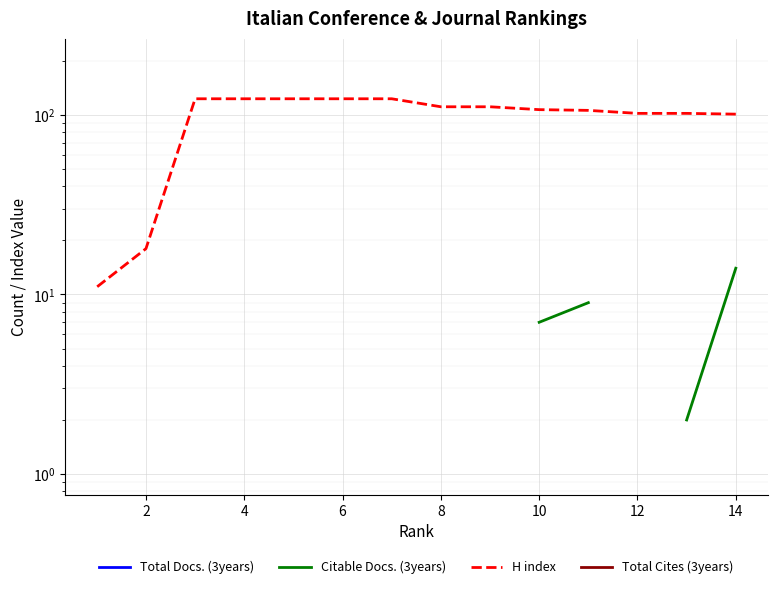

What is the sum of all H index values?

1384.0